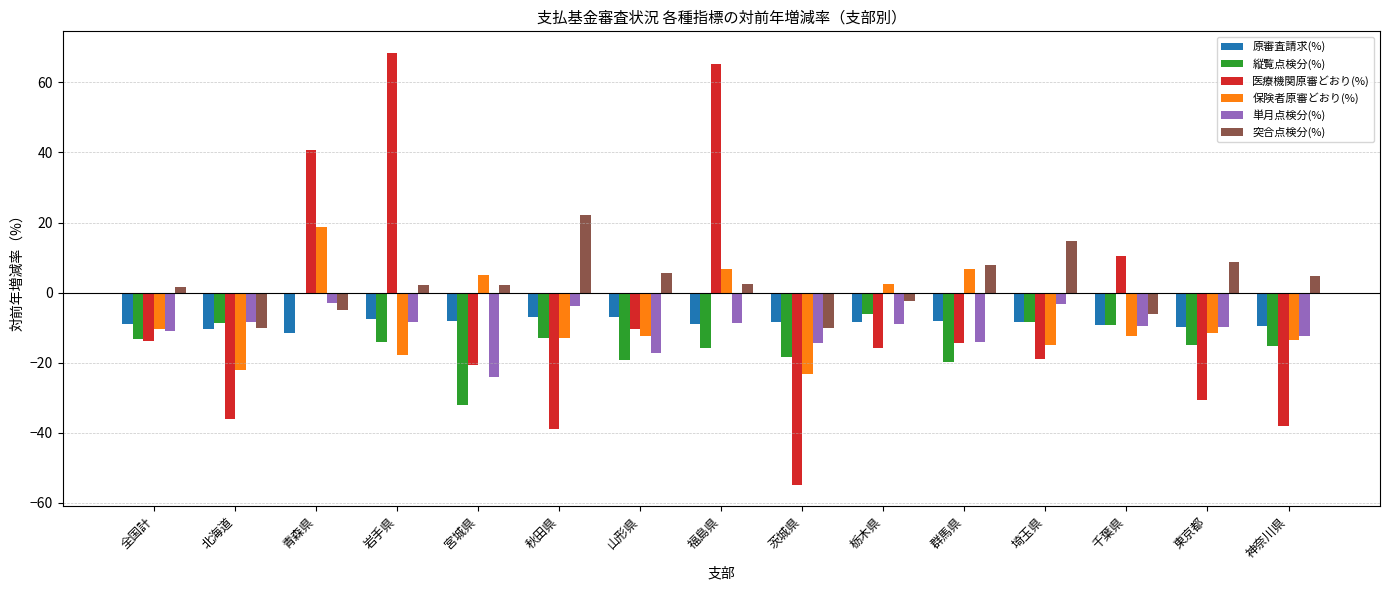

Which series has the largest total across all categories?

突合点検分(%)